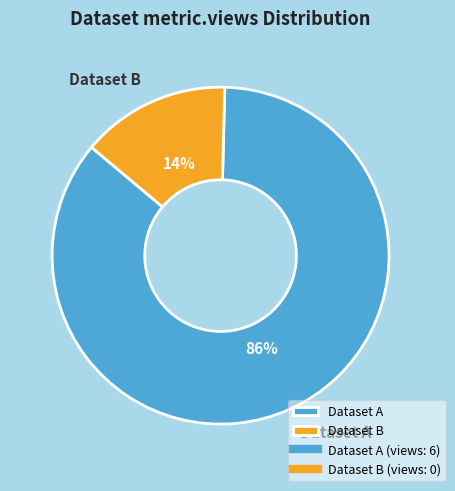

Rank the categories by value from lowest to highest.

Dataset B, Dataset A